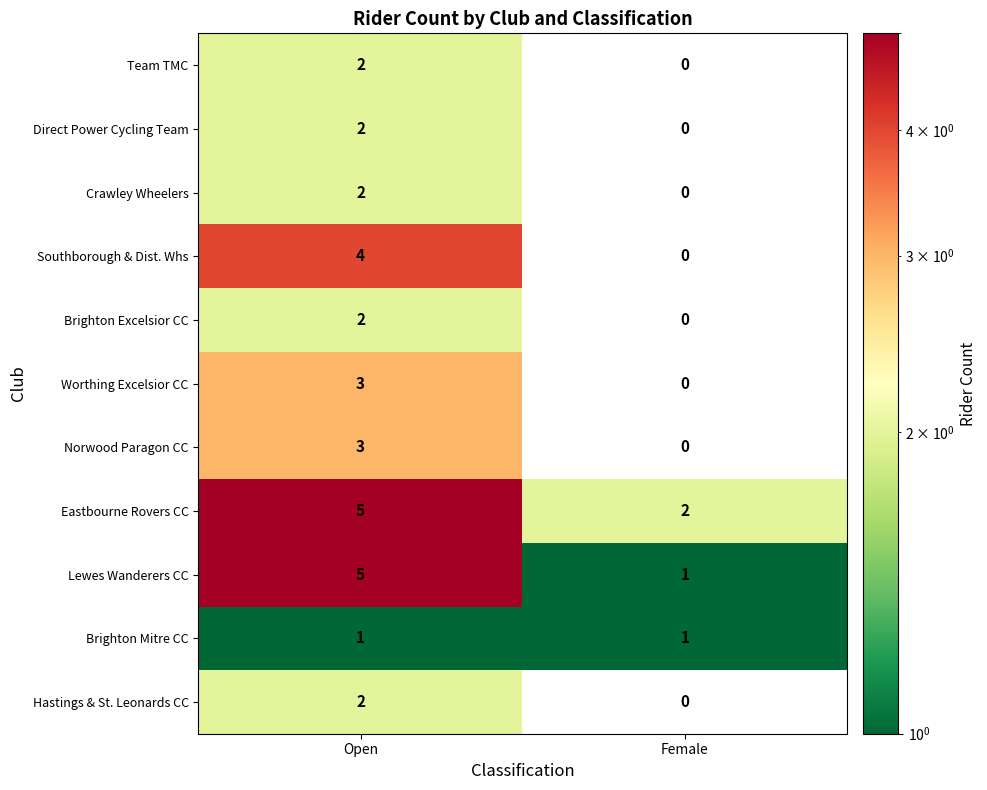

Which label corresponds to the largest value in the chart?

Open